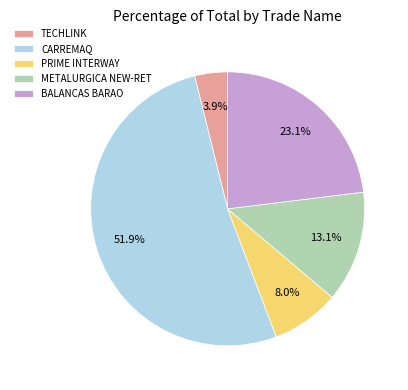

Do METALURGICA NEW-RET and BALANCAS BARAO together represent more than half of the pie?

No